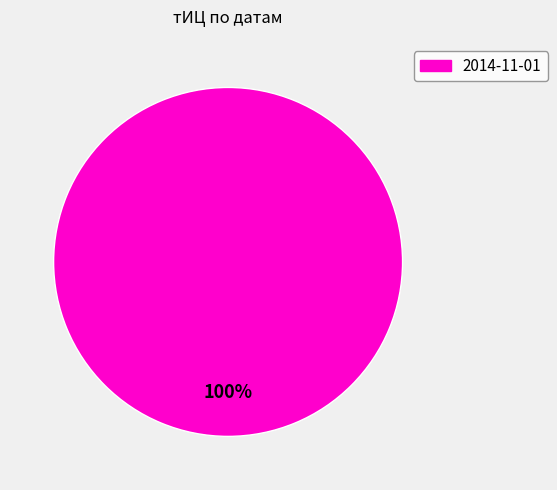

Is 2014-11-01 the majority of the pie?

Yes